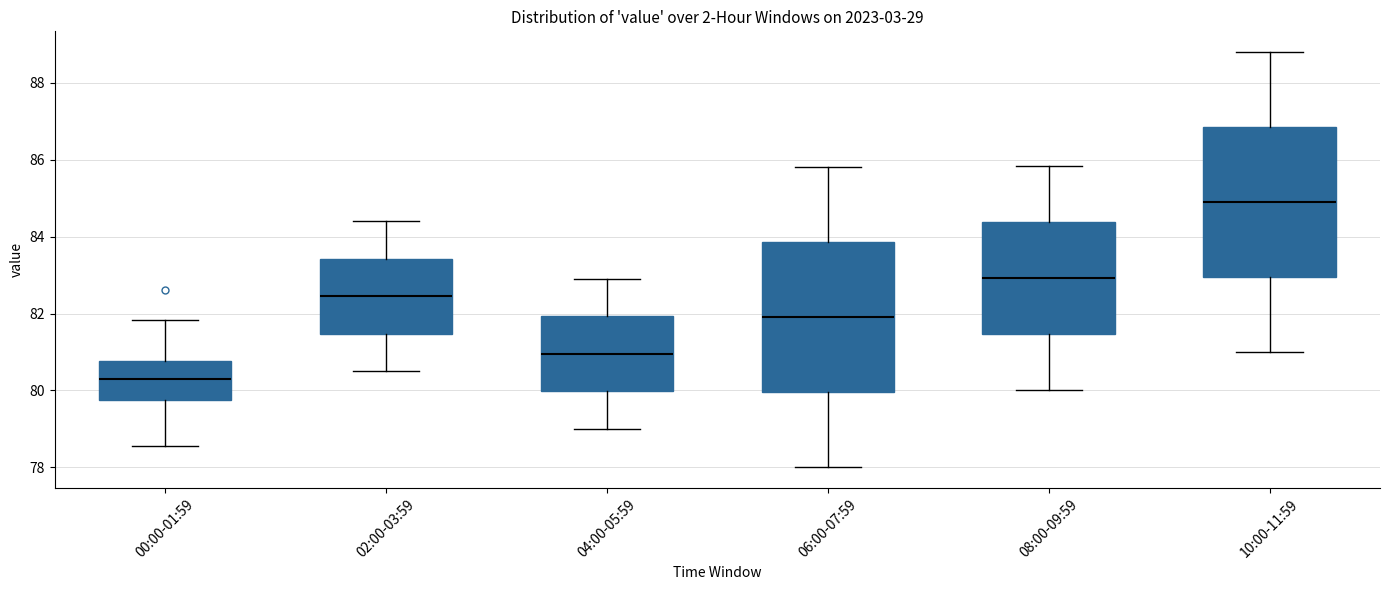

Which box's median line is the highest?

10:00-11:59